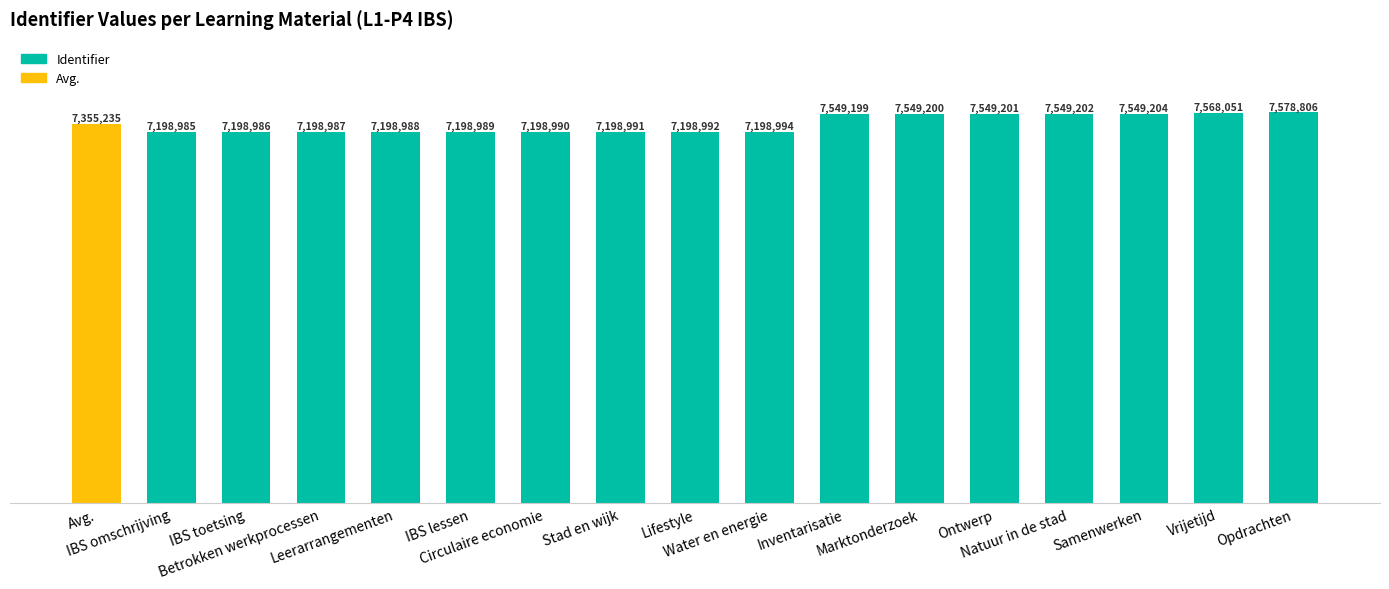

Does the chart contain any negative values?

No